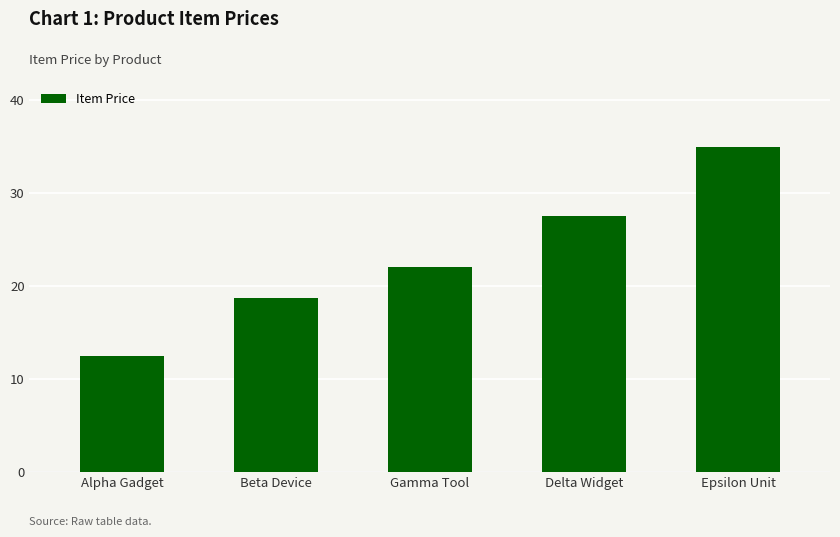

At which category does the chart reach its minimum across all series?

Alpha Gadget